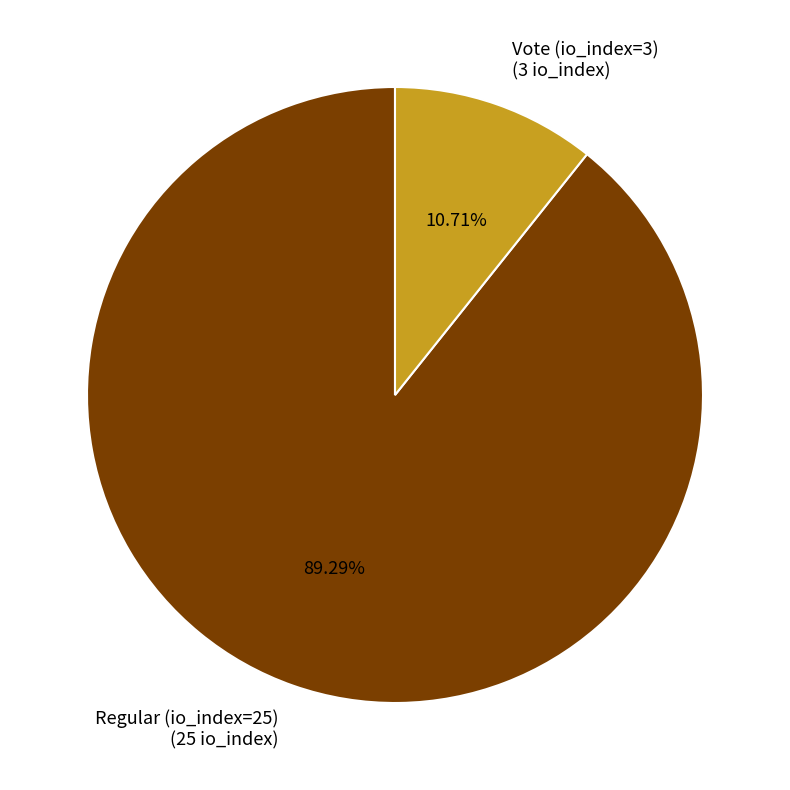

Rank the categories by value from highest to lowest.

Regular (io_index=25), Vote (io_index=3)